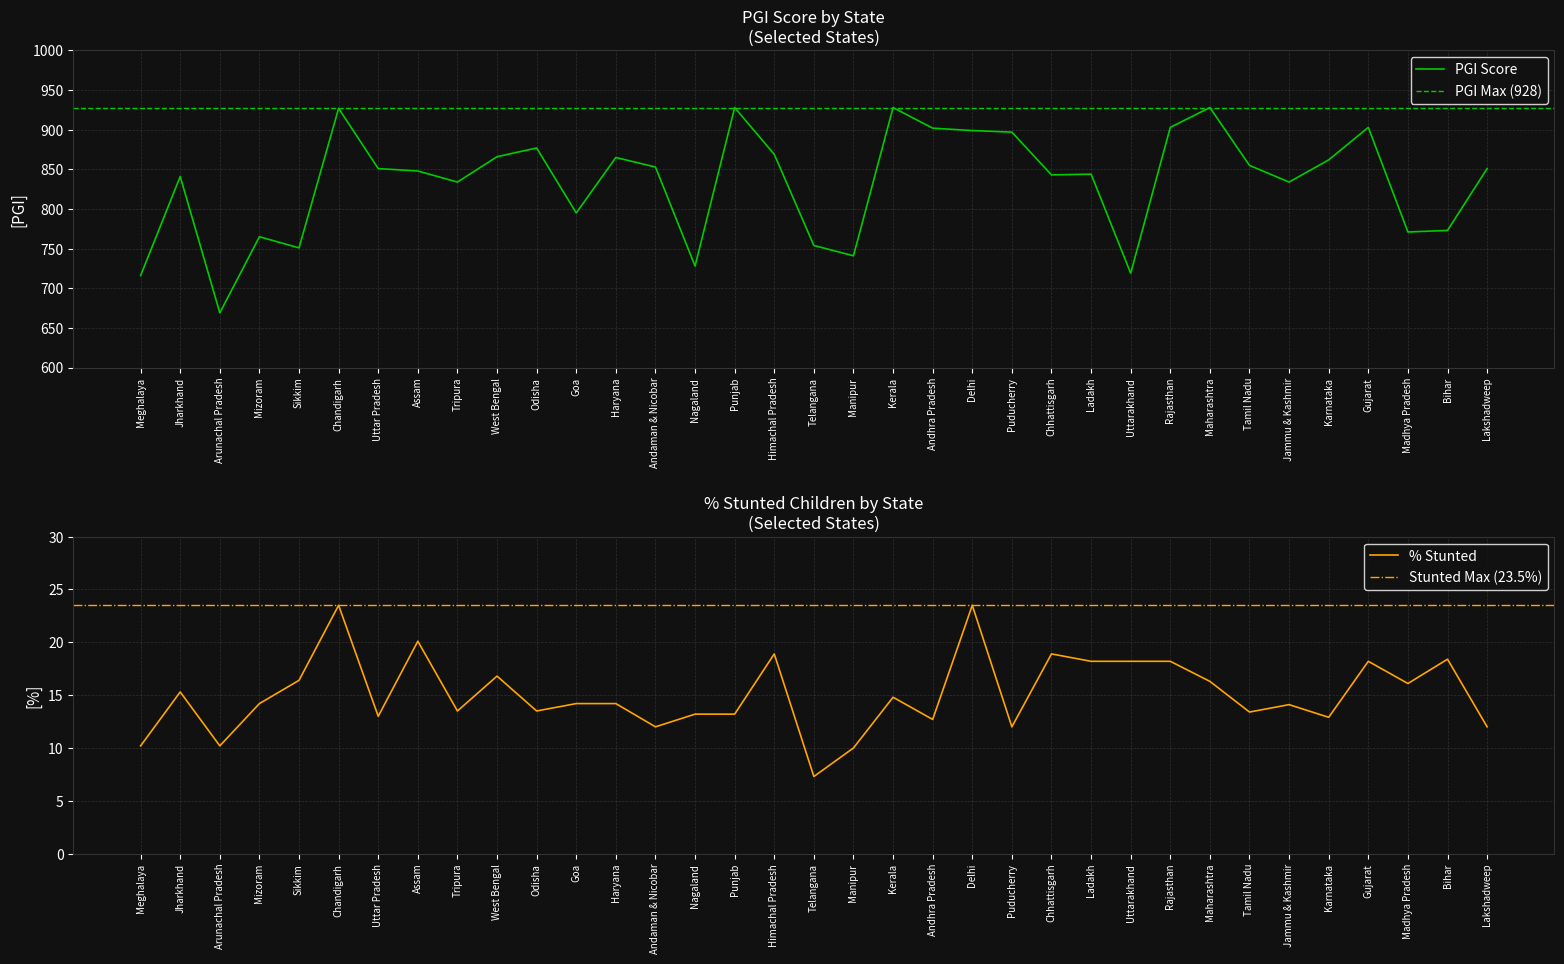

True or false: PGI and % stunted cross at least once.

False